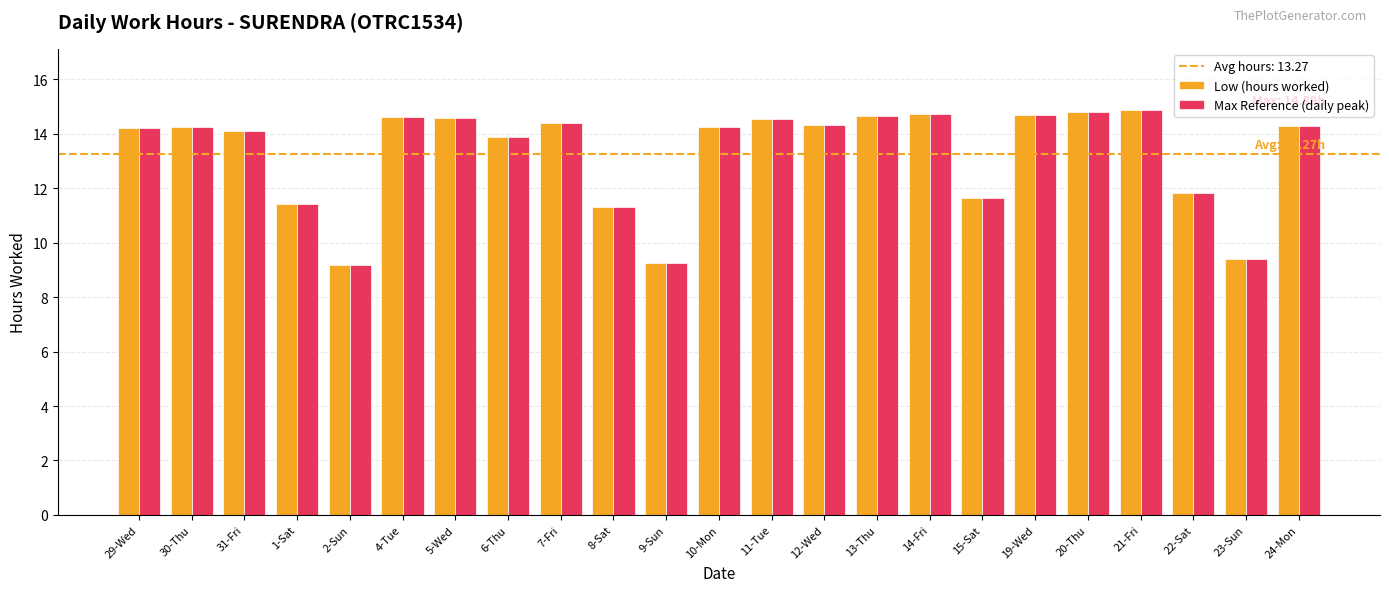

What is the sum of the Max Reference (daily peak) values at 15-Sat and 21-Fri?

26.5